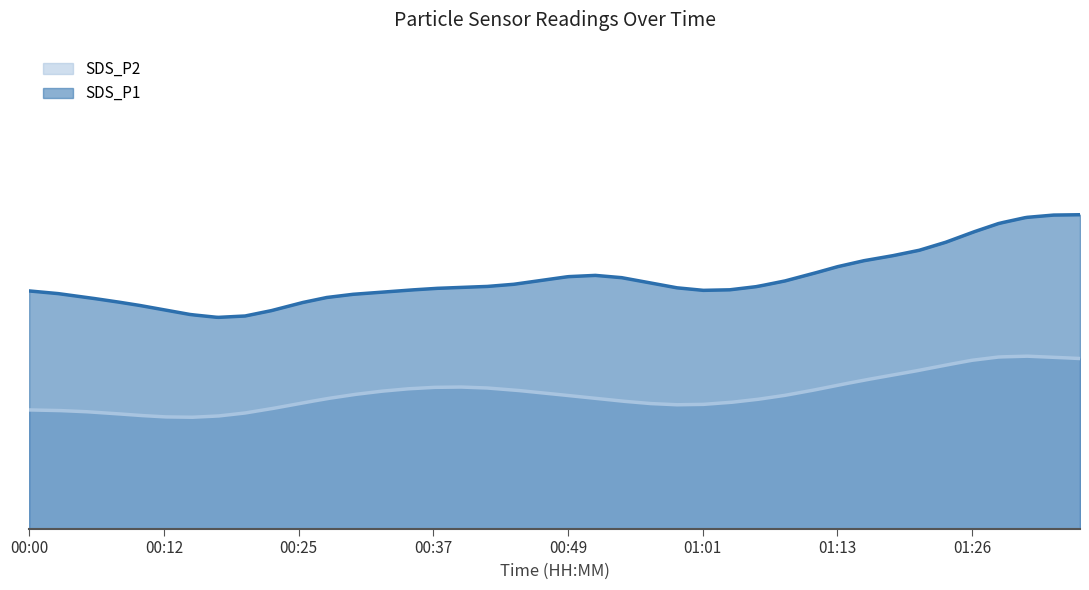

True or false: SDS_P2 and SDS_P1 cross at least once.

False